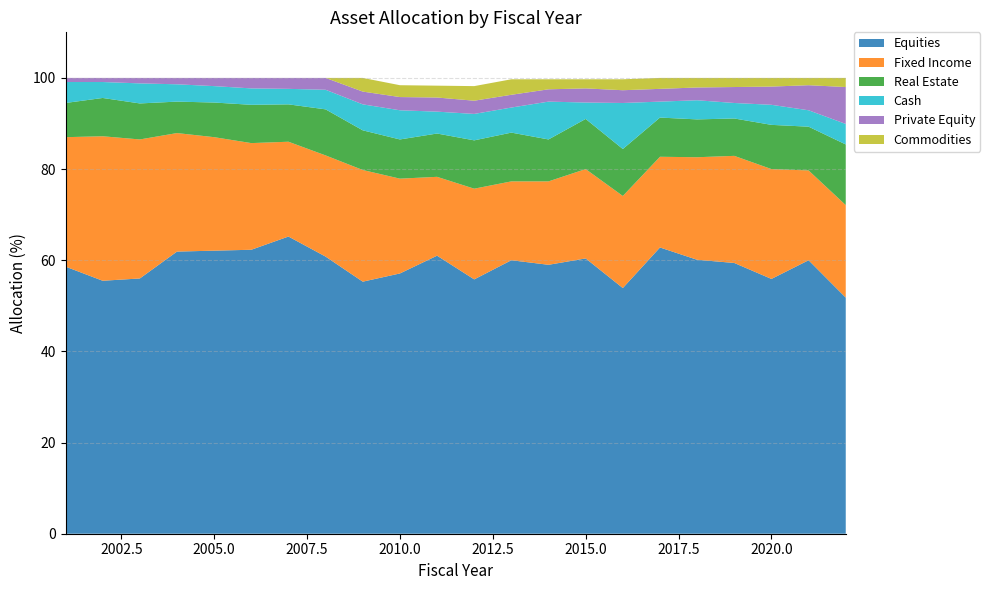

Reading right to left, what are all the values shown in this chart?

Equities: 51.8	60.0	55.9	59.4	60.1	62.8	53.9	60.4	59.0	60.0	55.8	61.0	57.1	55.3	60.8	65.2	62.3	62.1	61.9	56.0	55.5	58.6
Fixed Income: 20.3	19.7	24.1	23.5	22.5	19.9	20.2	19.6	18.3	17.3	19.9	17.3	20.8	24.5	22.2	20.8	23.4	24.9	26.0	30.5	31.7	28.4
Real Estate: 13.3	9.6	9.7	8.2	8.3	8.6	10.3	11.0	9.2	10.7	10.6	9.5	8.6	8.7	10.1	8.2	8.4	7.6	6.9	7.9	8.4	7.5
Cash: 4.5	3.6	4.4	3.4	4.2	3.5	10.1	3.6	8.3	5.5	5.8	4.8	6.4	5.7	4.3	3.4	3.6	3.6	3.8	4.4	3.5	4.6
Private Equity: 8.1	5.5	4.0	3.5	2.8	2.8	2.8	3.1	2.7	2.8	2.9	3.1	2.9	2.8	2.6	2.4	2.3	1.8	1.4	1.2	0.9	0.9
Commodities: 2.0	1.6	1.9	2.0	2.1	2.4	2.4	2.0	2.2	3.4	3.2	2.6	2.6	3.0	0.0	0.0	0.0	0.0	0.0	0.0	0.0	0.0